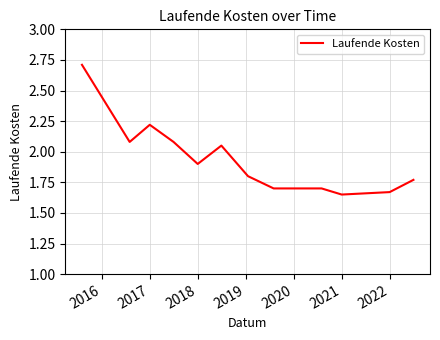

What is the greatest value displayed?

2.7